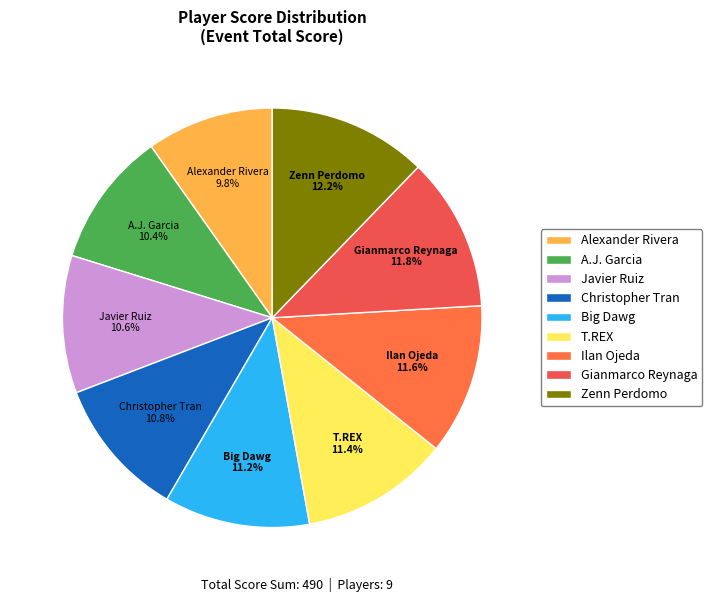

Does Zenn Perdomo represent more than half of the total?

No